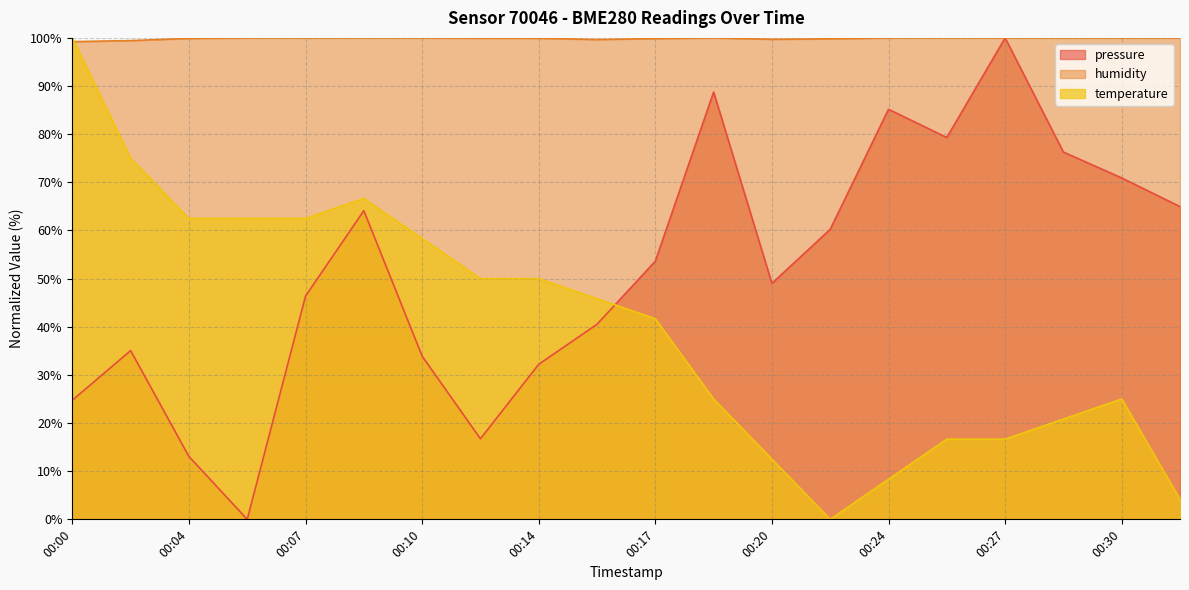

What value does the humidity series have at 00:14?

99.9